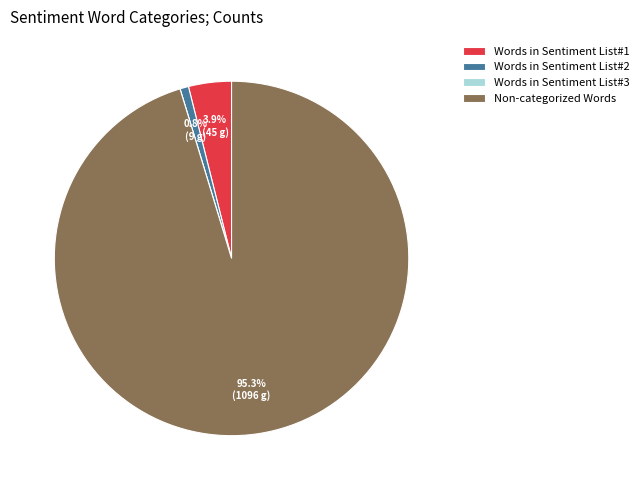

Is the sum of Words in Sentiment List#1 and Non-categorized Words greater than half?

Yes